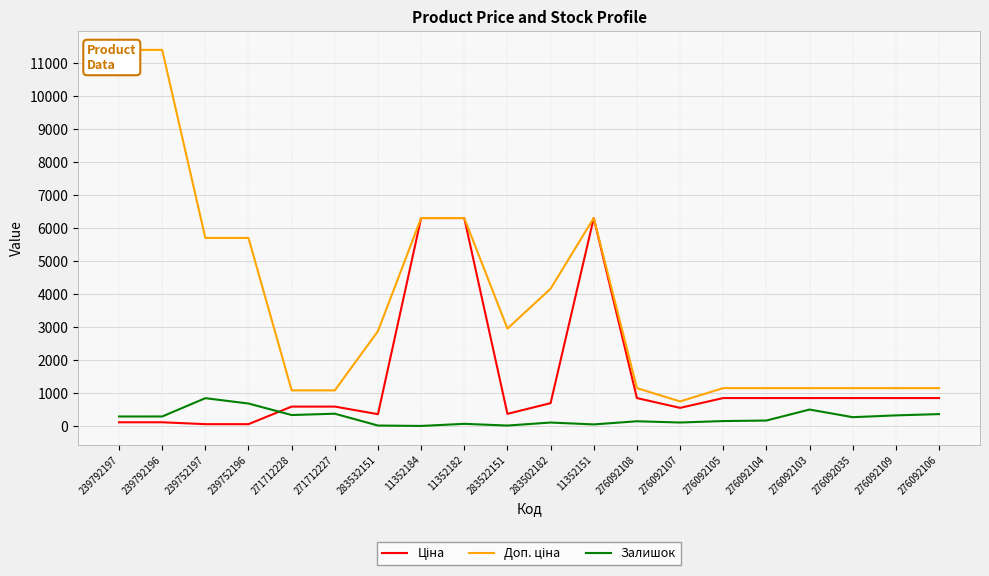

How many data points in Залишок are less than 269?

10